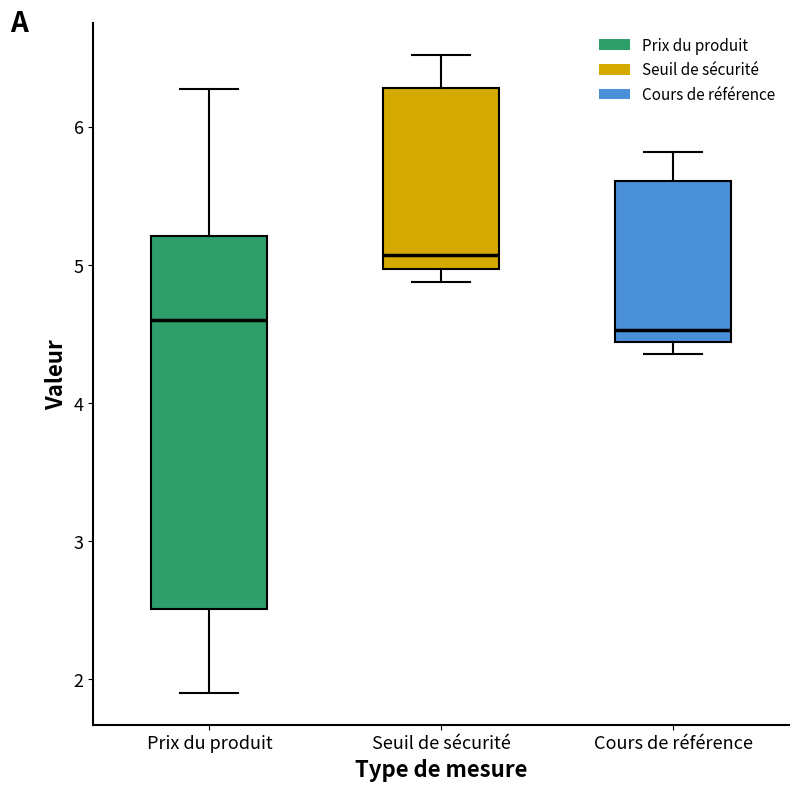

Where is the lower edge of the box for Prix du produit on the y-axis? The values are not printed on the chart, so give them approximately, as read against the axis.

2.5